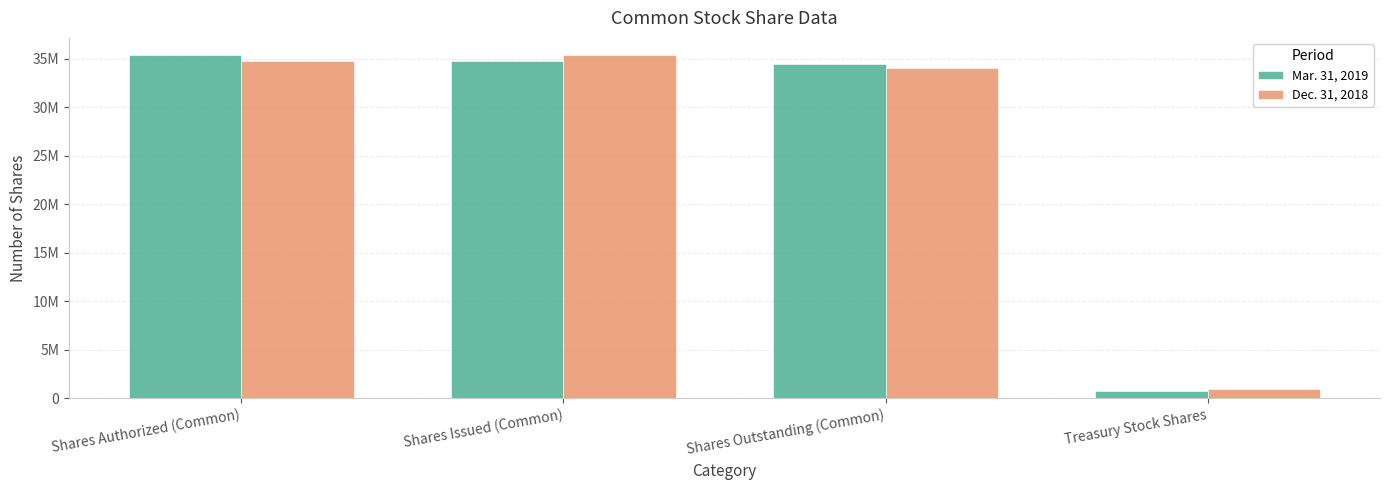

What is the difference between the maximum and minimum values in the Mar. 31, 2019 series?

34641345